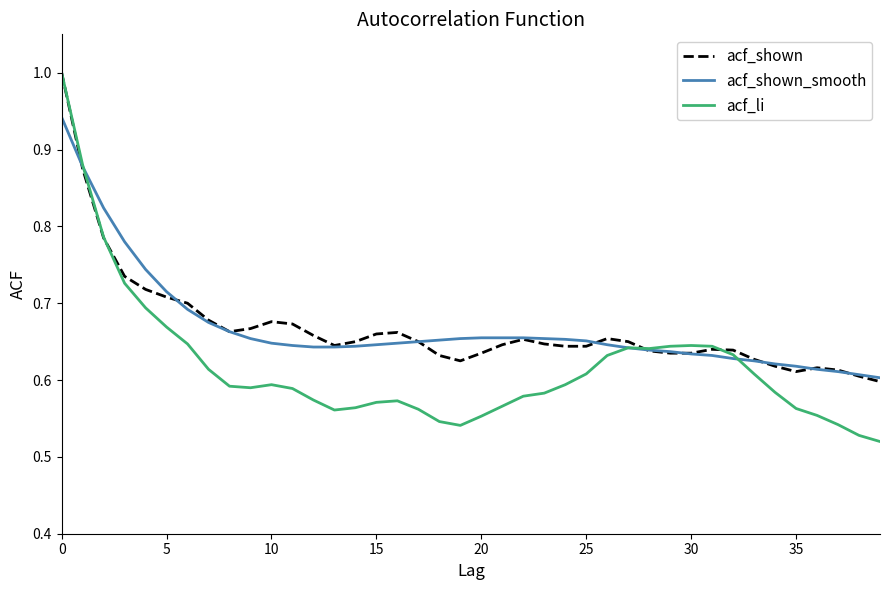

Which series has the widest spread of values?

acf_li